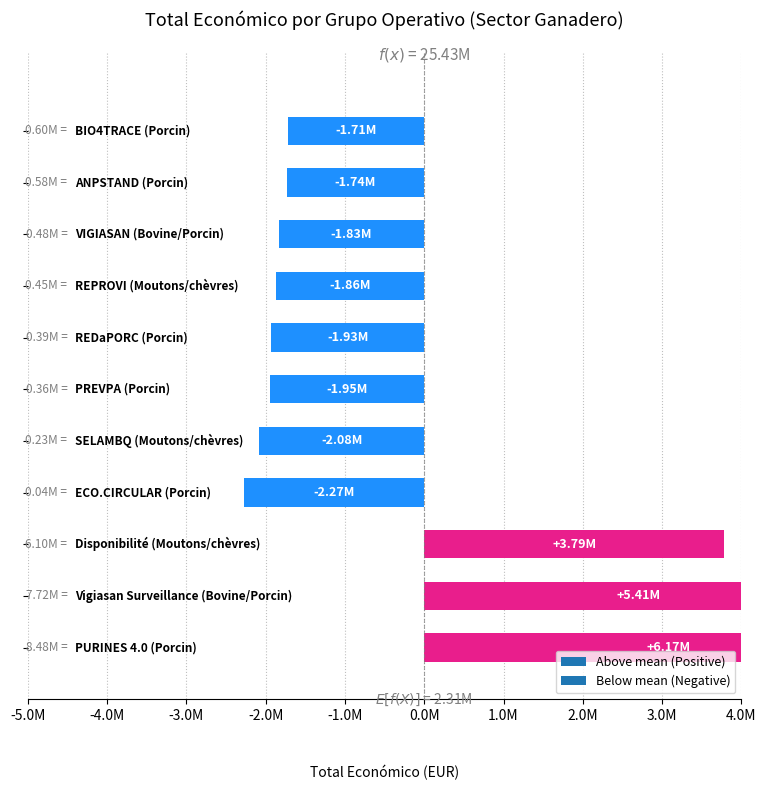

What is the sum of all values?

25426348